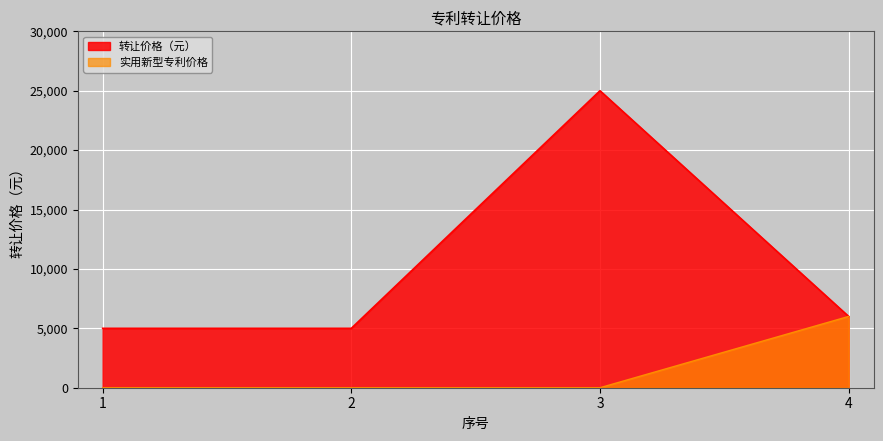

What is the difference between the values at 3 and 2?

20000